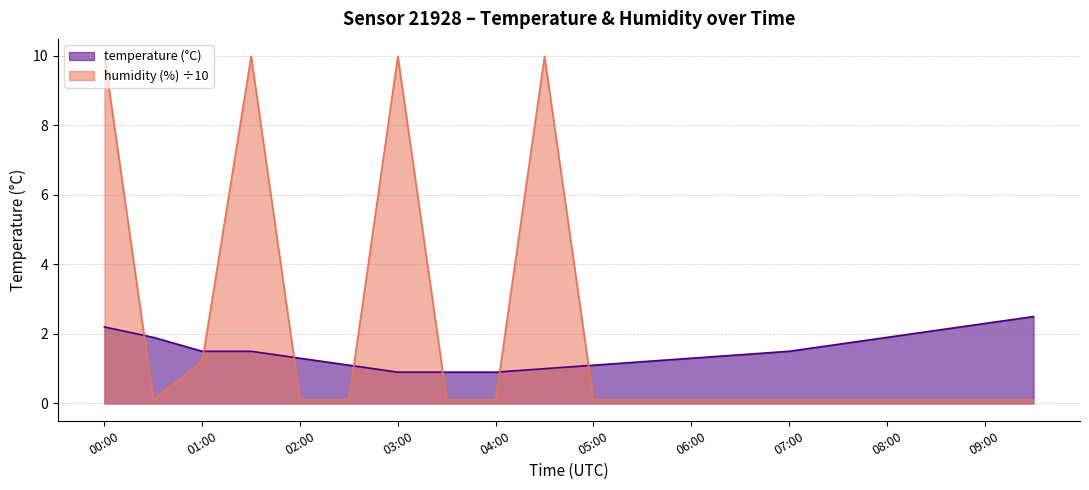

What are all the series names shown in the legend?

temperature, humidity